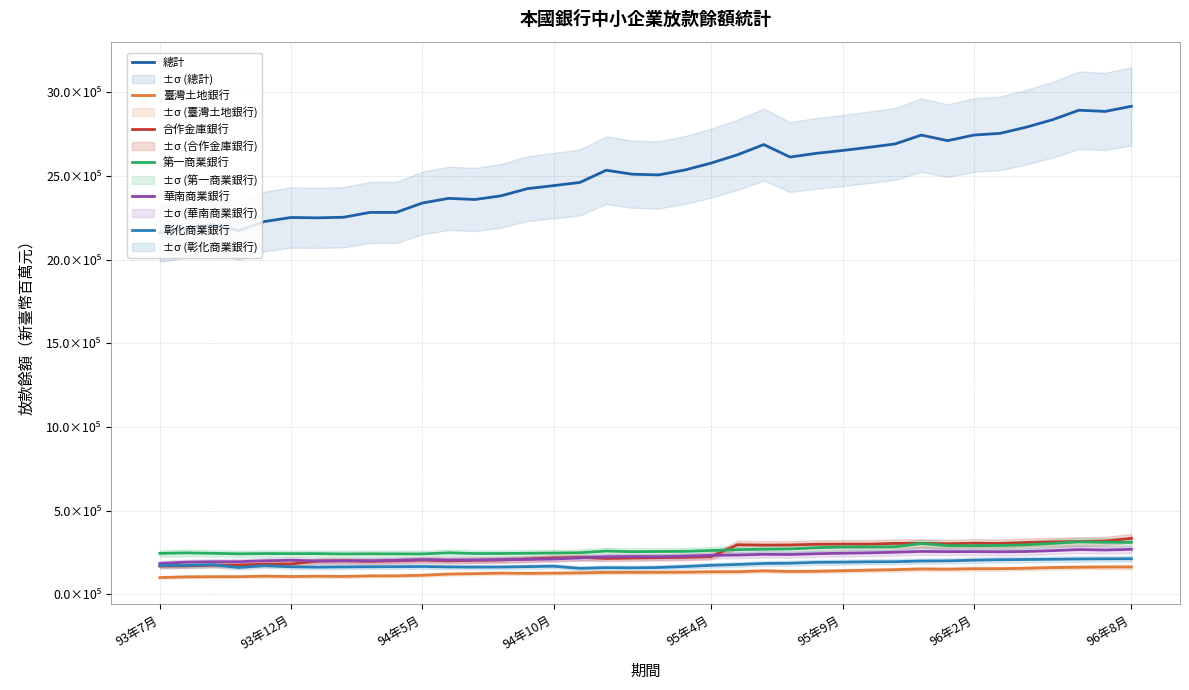

What position from the left is 13?

14